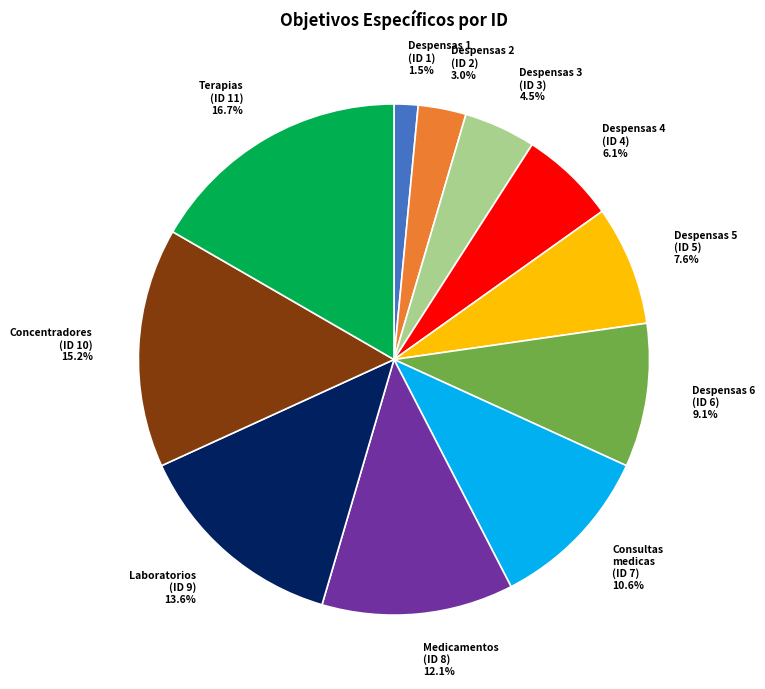

Between Despensas 6 (ID 6) and Medicamentos (ID 8), which is larger?

Medicamentos (ID 8)